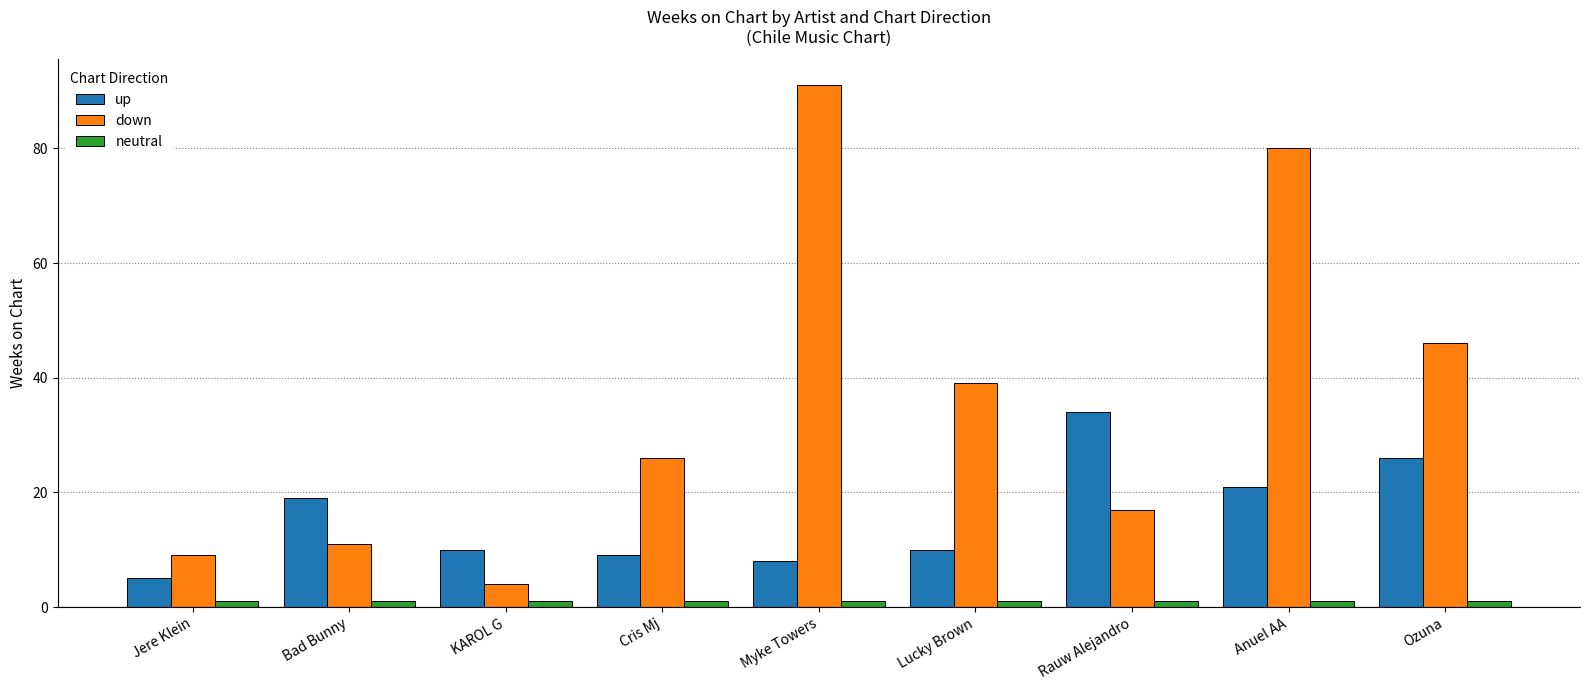

Reading left to right, extract all data points from this chart.

up: 5	19	10	9	8	10	34	21	26
down: 9	11	4	26	91	39	17	80	46
neutral: 1	1	1	1	1	1	1	1	1